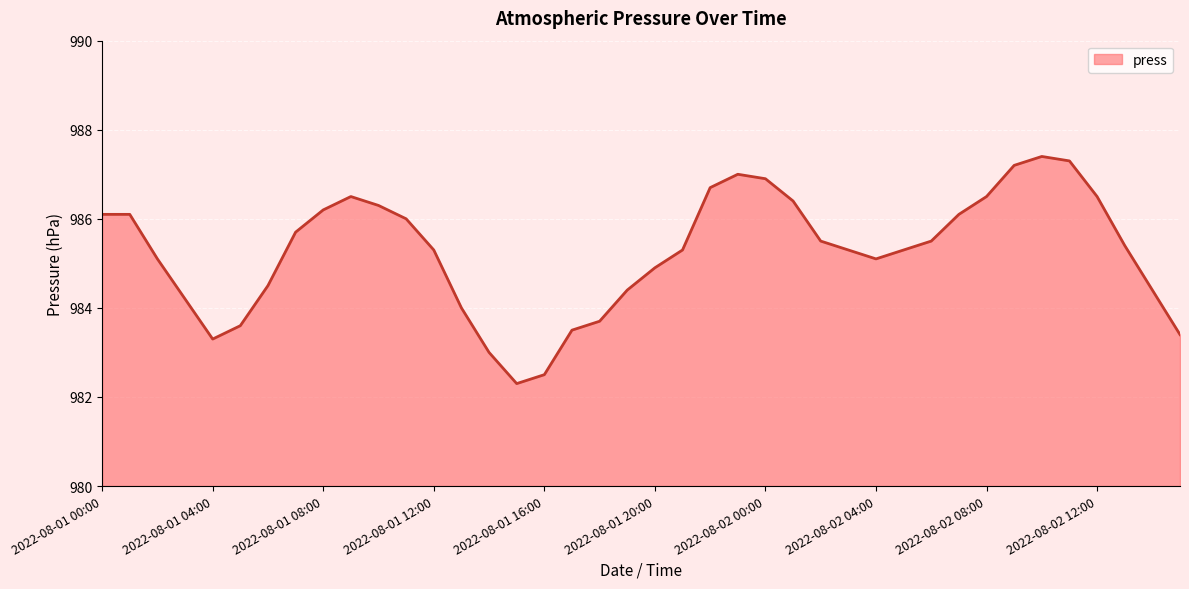

What is the difference between the maximum and minimum values?

5.1